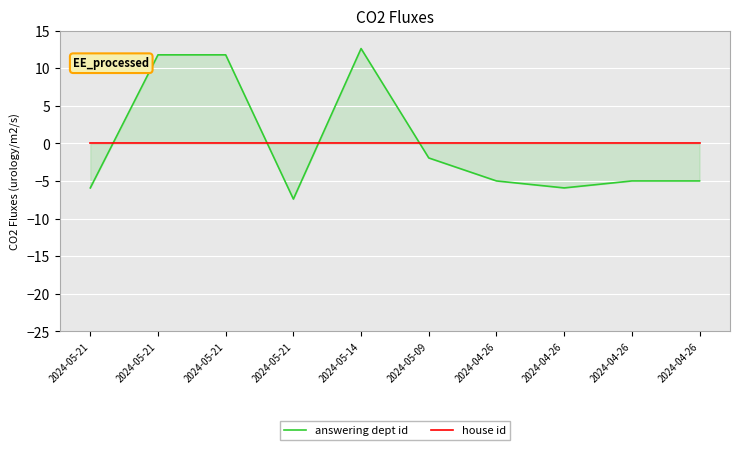

How many data points in answering dept id are less than -4?

6